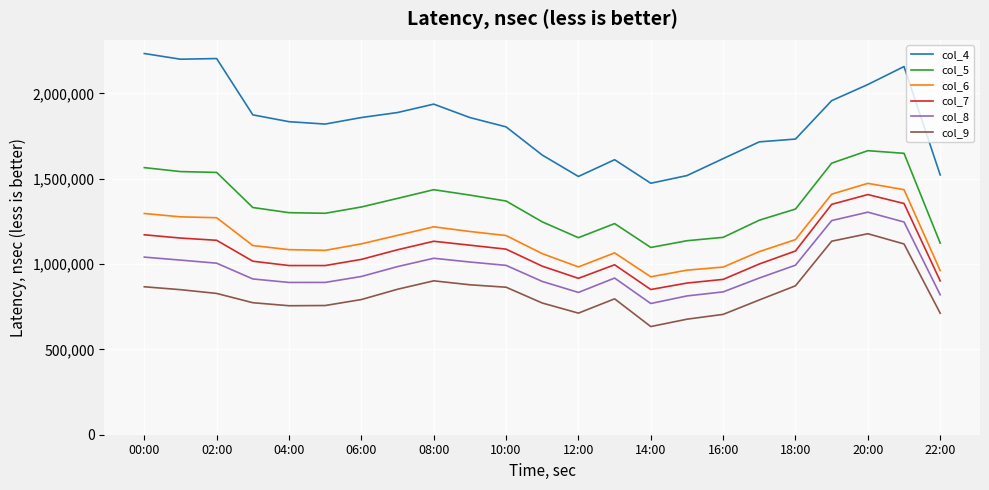

True or false: col_8 and col_4 cross at least once.

False